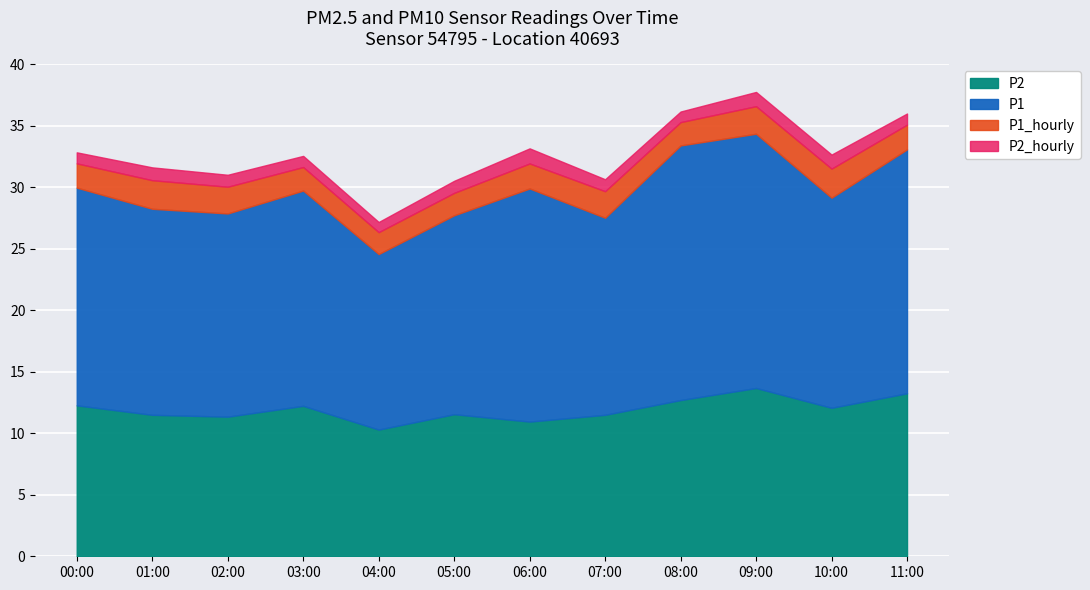

What is the difference between the maximum and minimum values in the P2 series?

3.4